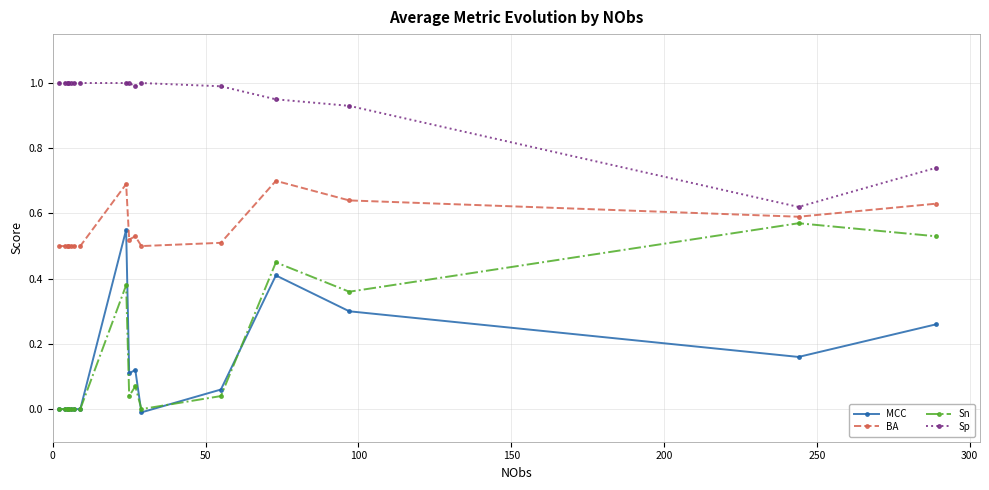

True or false: Sn and MCC cross at least once.

True